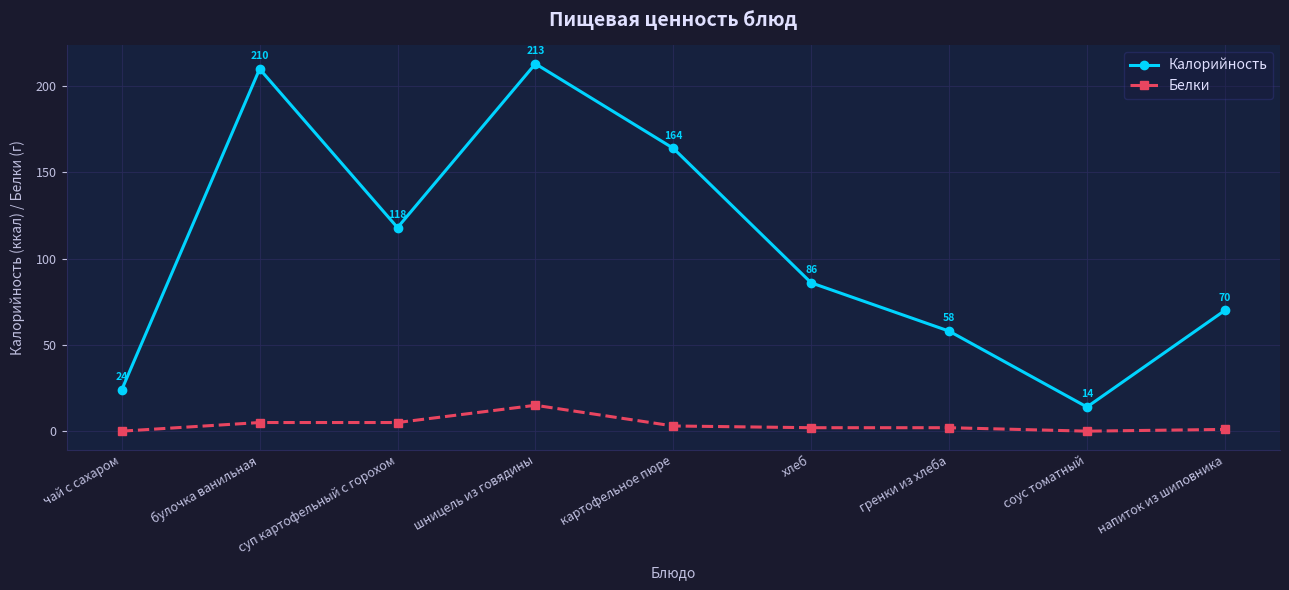

Reading left to right, transcribe all the data shown in this chart.

Калорийность: чай с сахаром=24	булочка ванильная=210	суп картофельный с горохом=118	шницель из говядины=213	картофельное пюре=164	хлеб=86	гренки из хлеба=58	соус томатный=14	напиток из шиповника=70
Белки: чай с сахаром=0	булочка ванильная=5	суп картофельный с горохом=5	шницель из говядины=15	картофельное пюре=3	хлеб=2	гренки из хлеба=2	соус томатный=0	напиток из шиповника=1